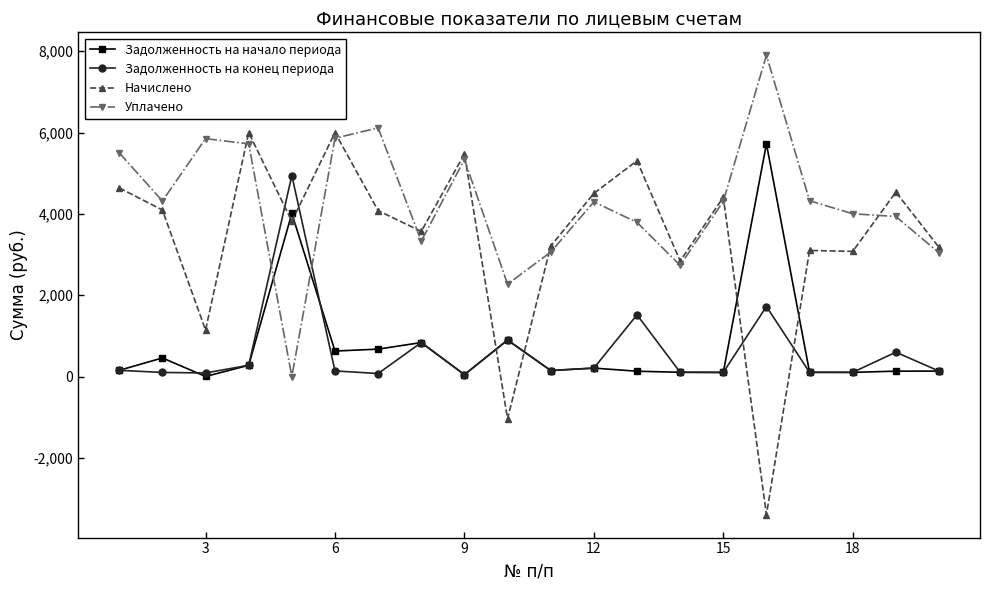

What is the highest value of the Уплачено series?

7900.0